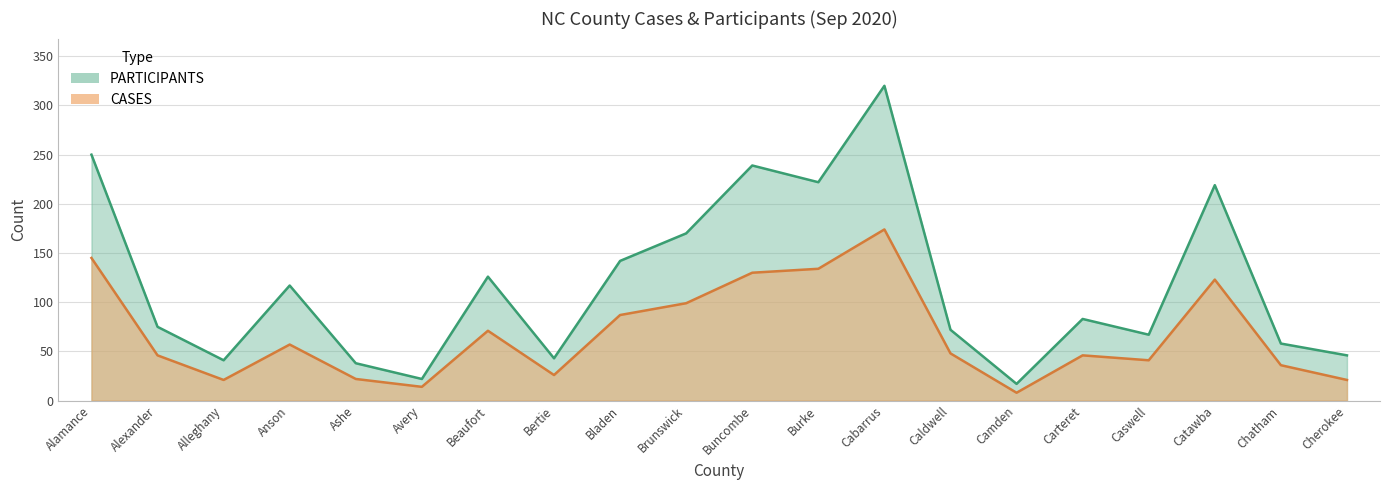

What is the difference between the second highest and second lowest values in the CASES series?

131